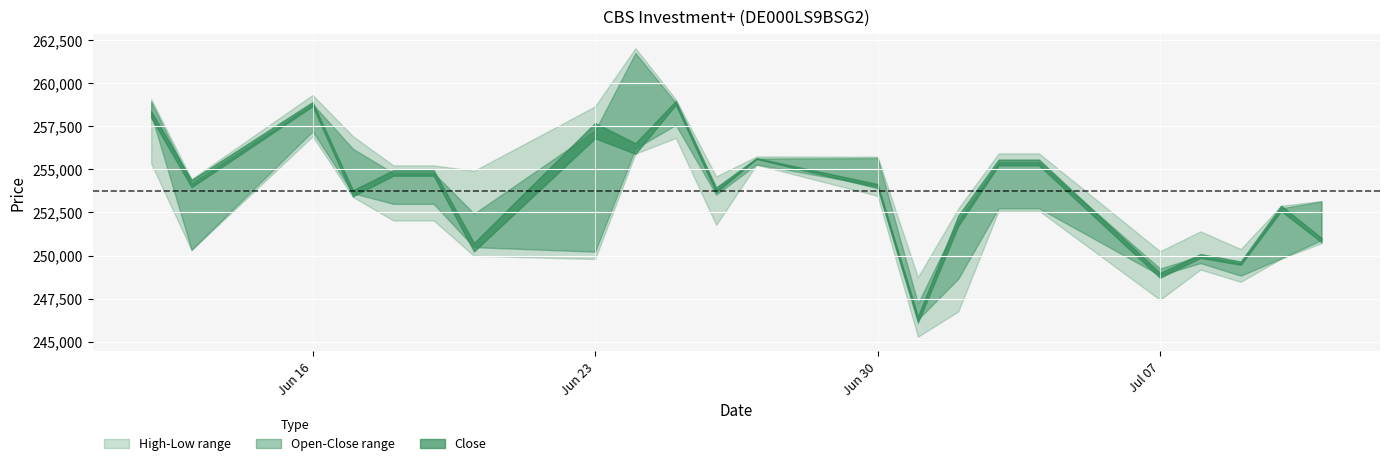

What is the value of the Close point at the 8th from the left?

257256